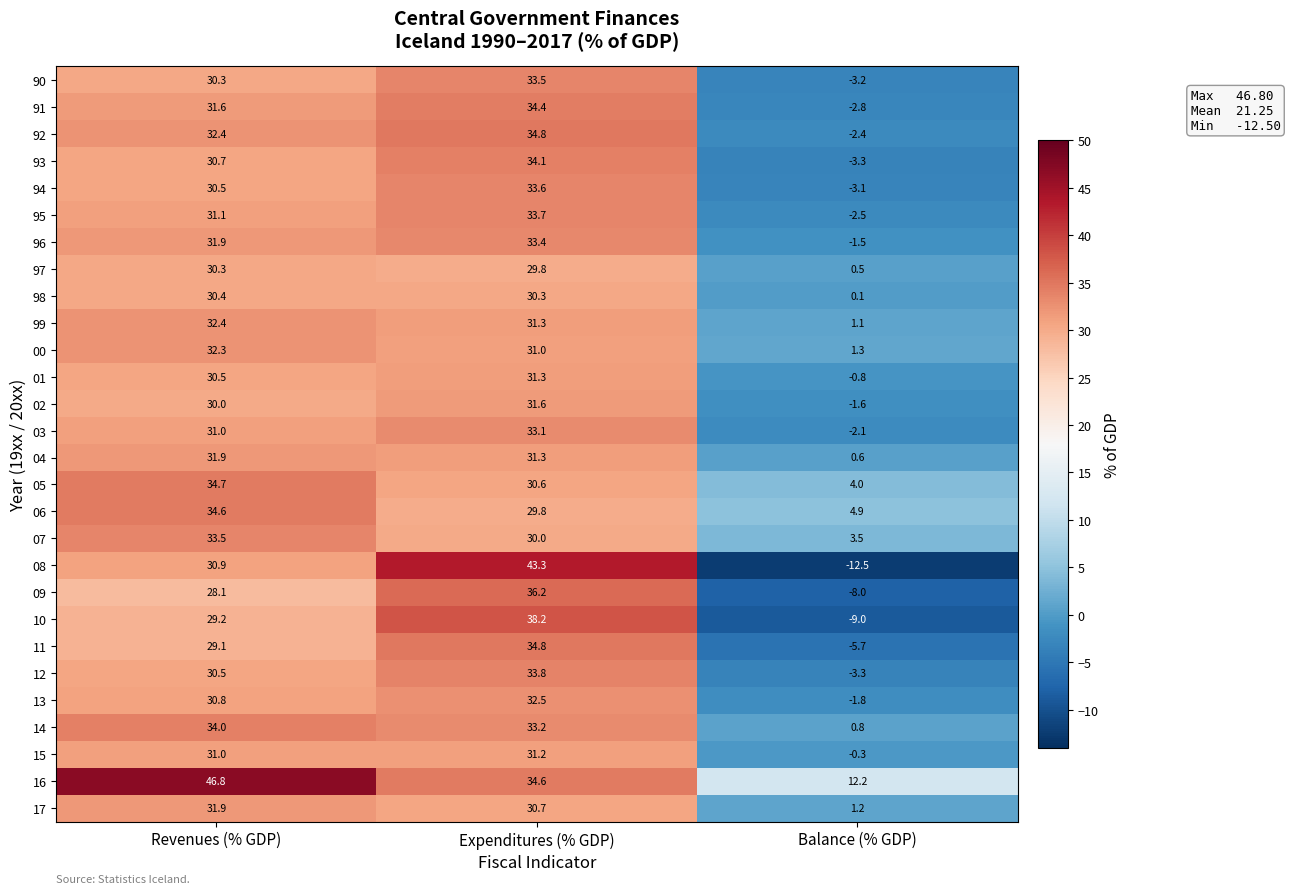

What is the difference between the maximum and minimum values in the 17 series?

30.7